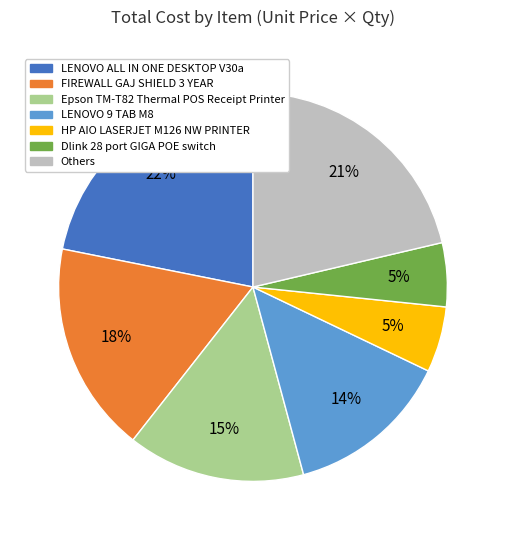

Is there any slice that represents more than half of the pie?

No